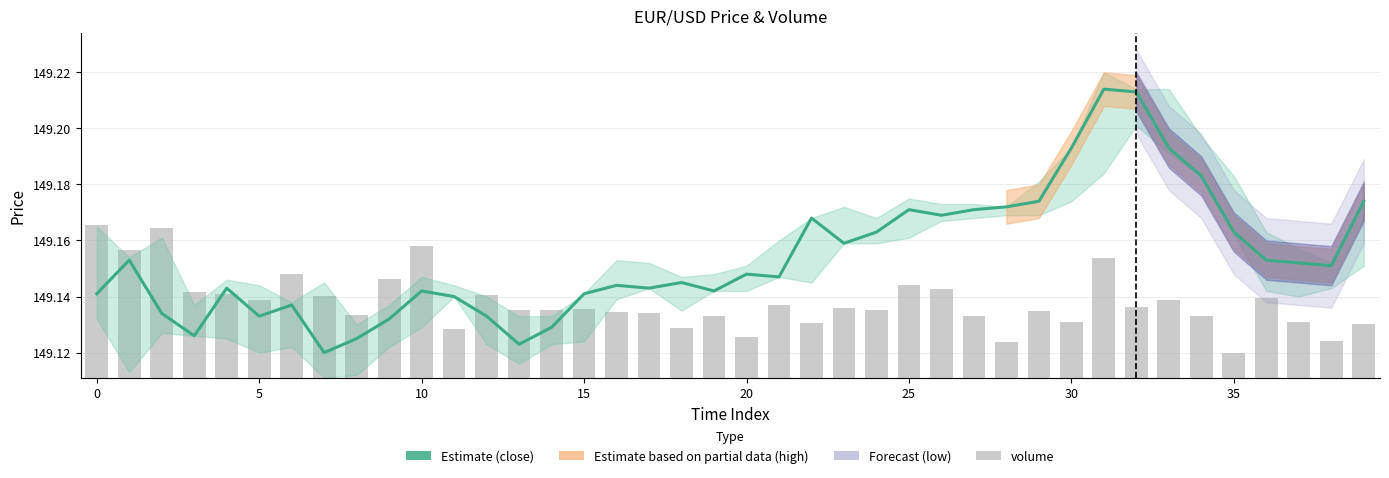

At which label is volume closest to 0?

35